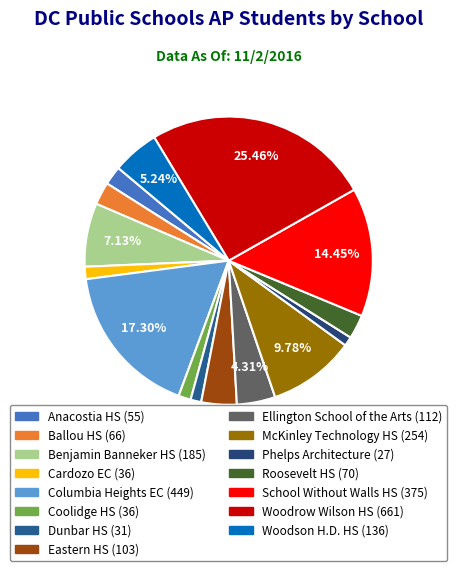

Is Woodrow Wilson HS the majority of the pie?

No